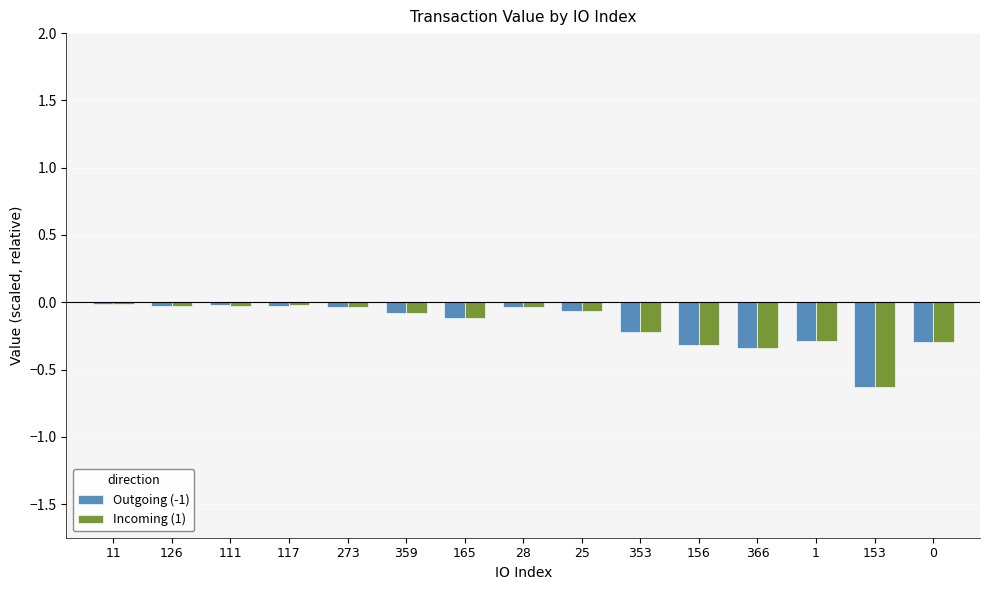

The Outgoing (-1) series shows -0.3 at 0. True or false?

True